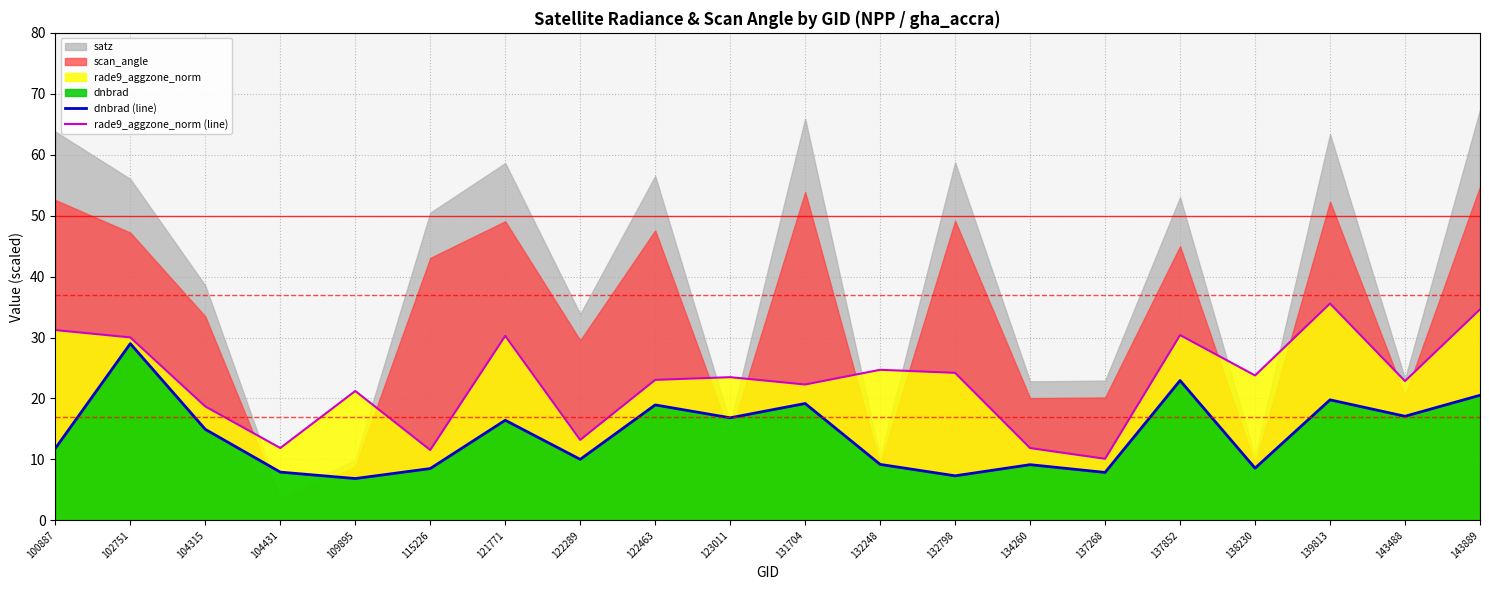

At how many categories does at least one series exceed 9?

20